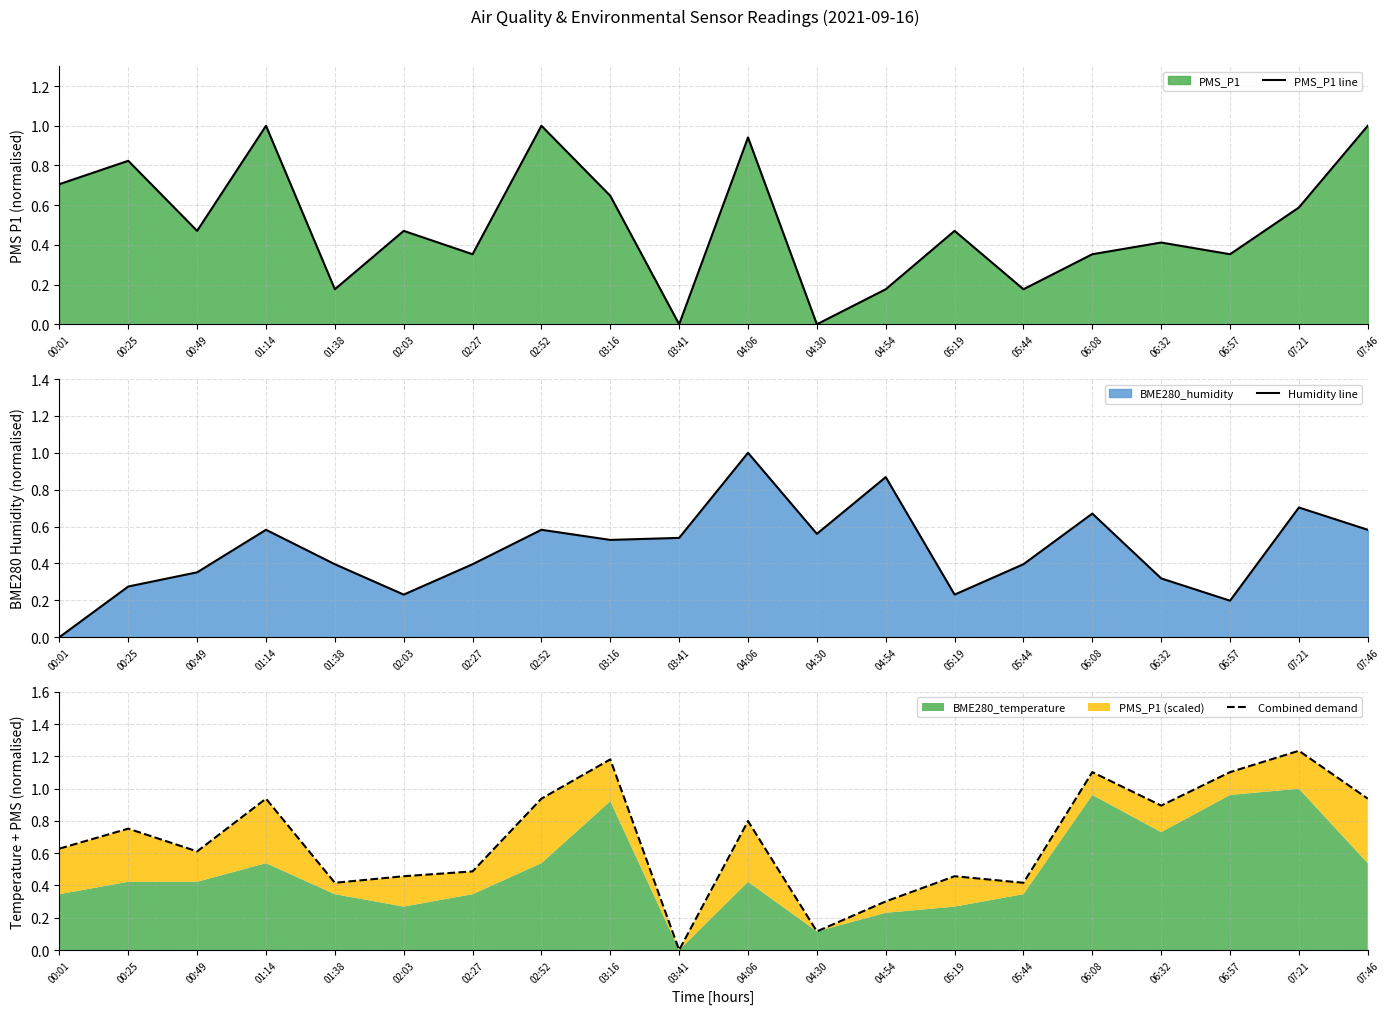

At which category does Combined demand reach its first local valley?

00:49